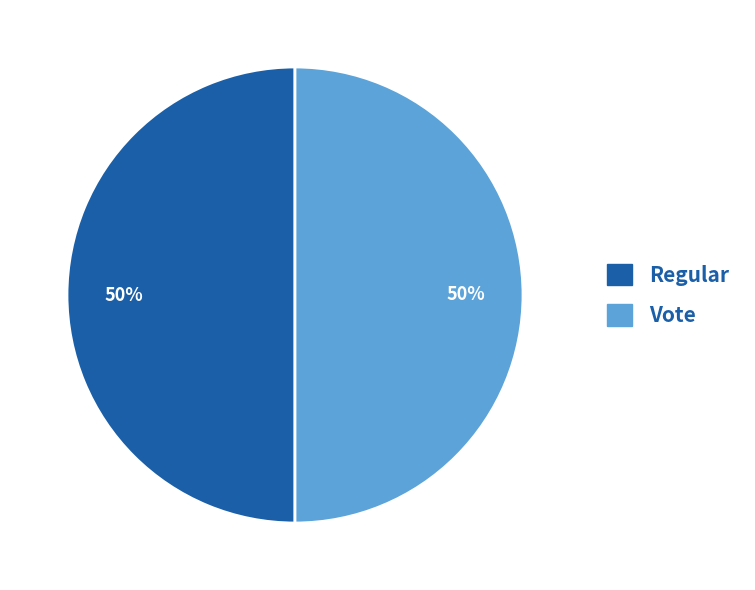

Approximately how many times larger is the value at Vote compared to Regular?

1.0